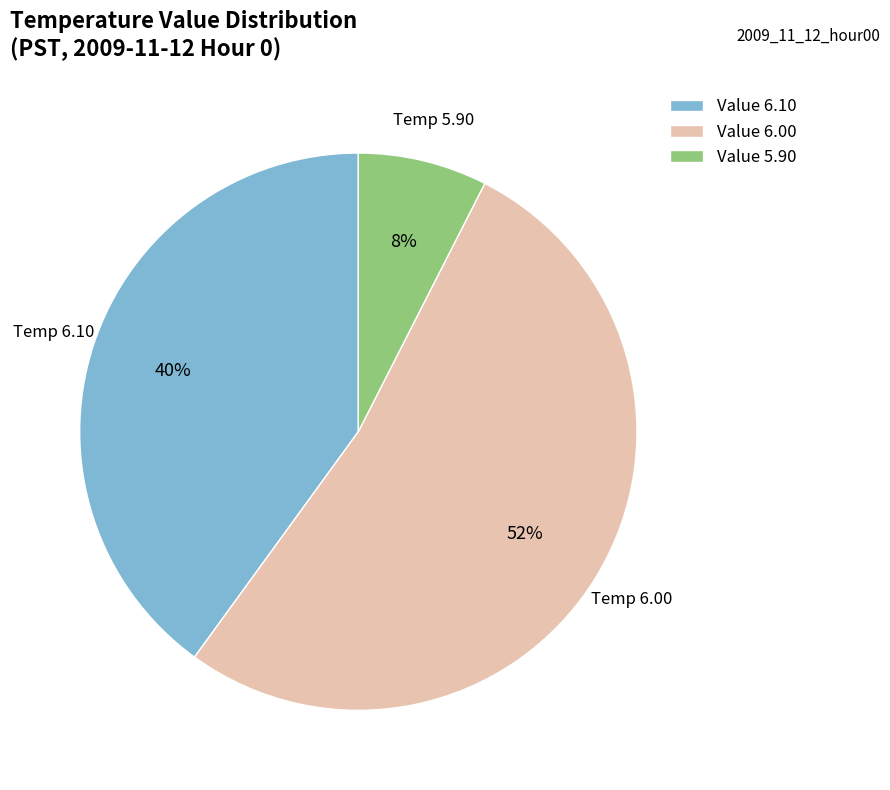

Combined, do Value 6.10 and Value 6.00 account for over 50%?

Yes